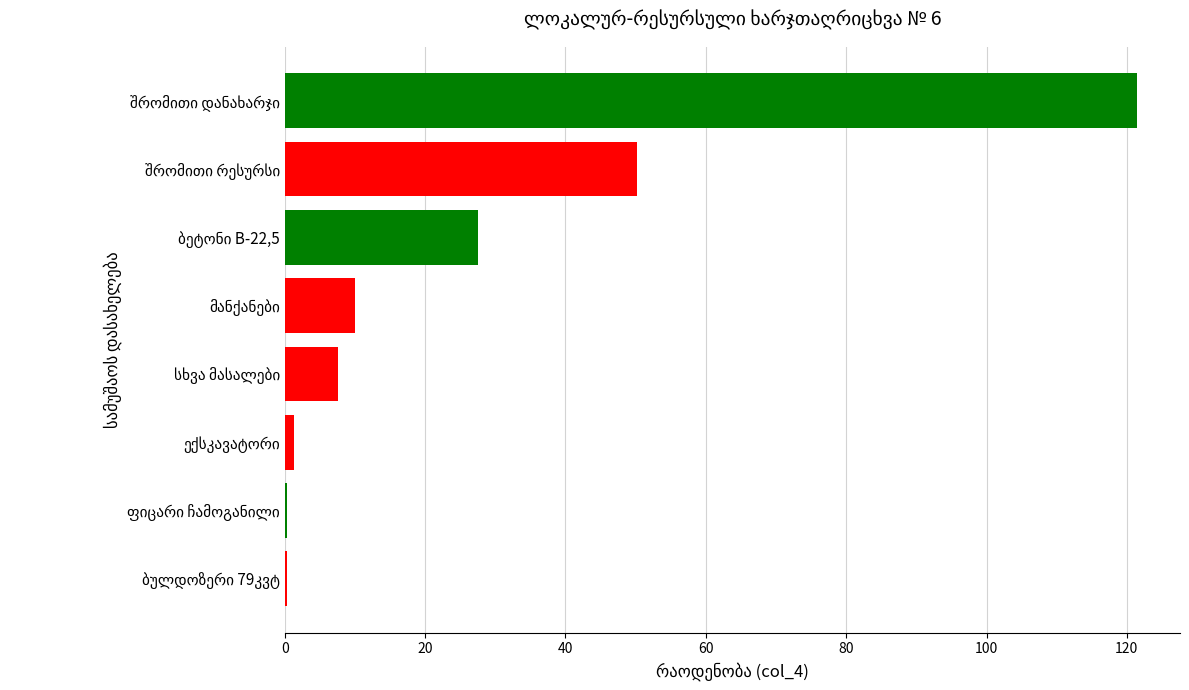

What is the greatest value displayed?

121.5